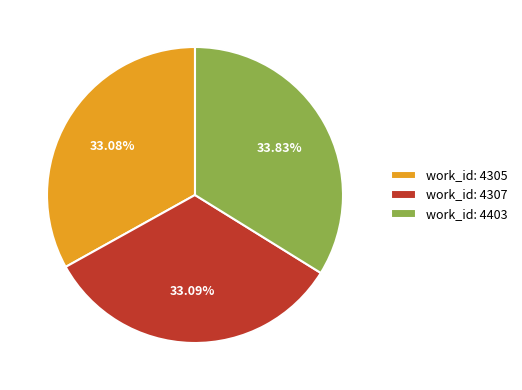

How many slices are in this pie chart?

3